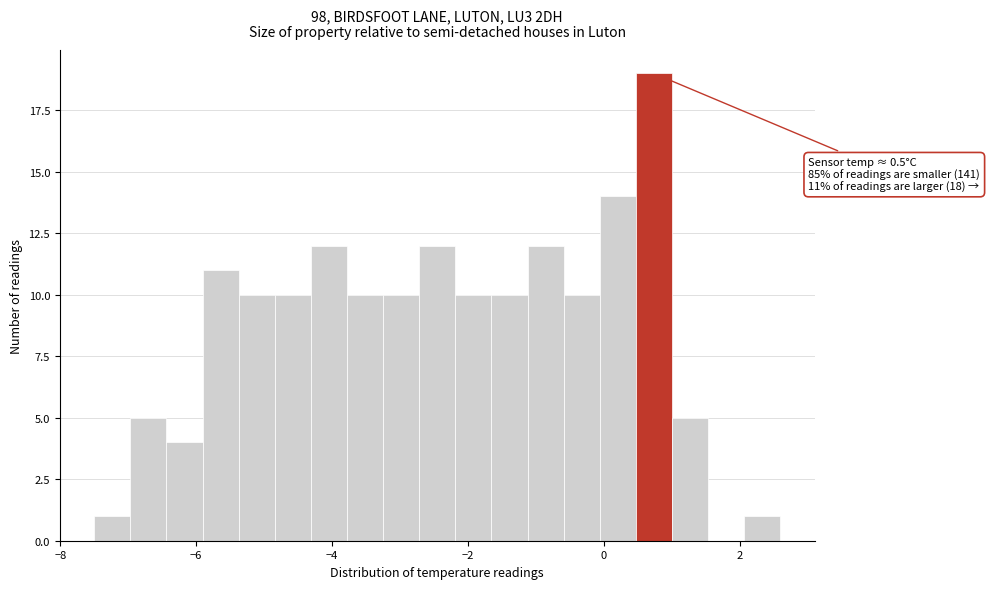

Read against the x-axis, roughly where is the centre of the tallest bar?

0.8